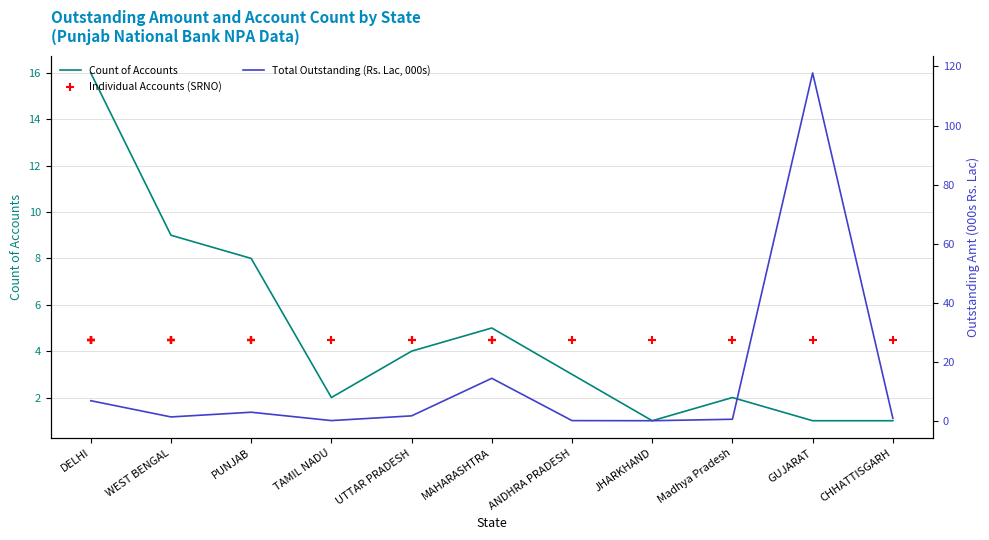

Is the value of Count of Accounts at CHHATTISGARH greater than the value of Total Outstanding (Rs. Lac) at GUJARAT?

No